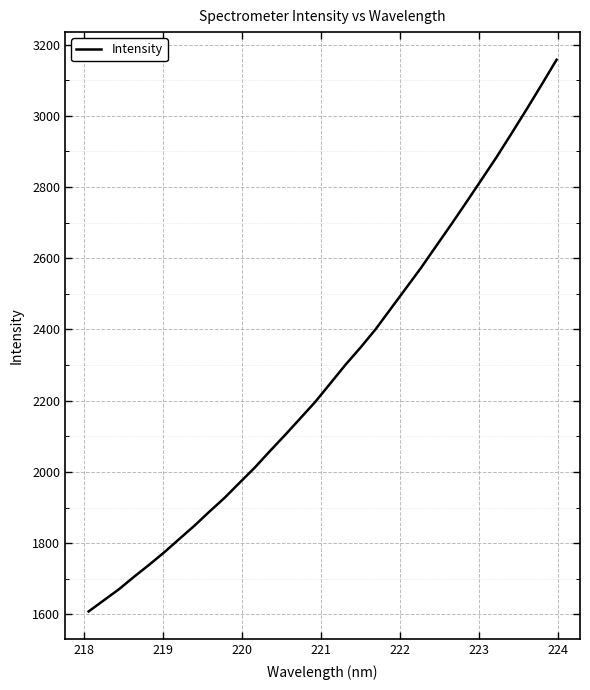

What is the difference between the maximum and minimum values?

1549.4